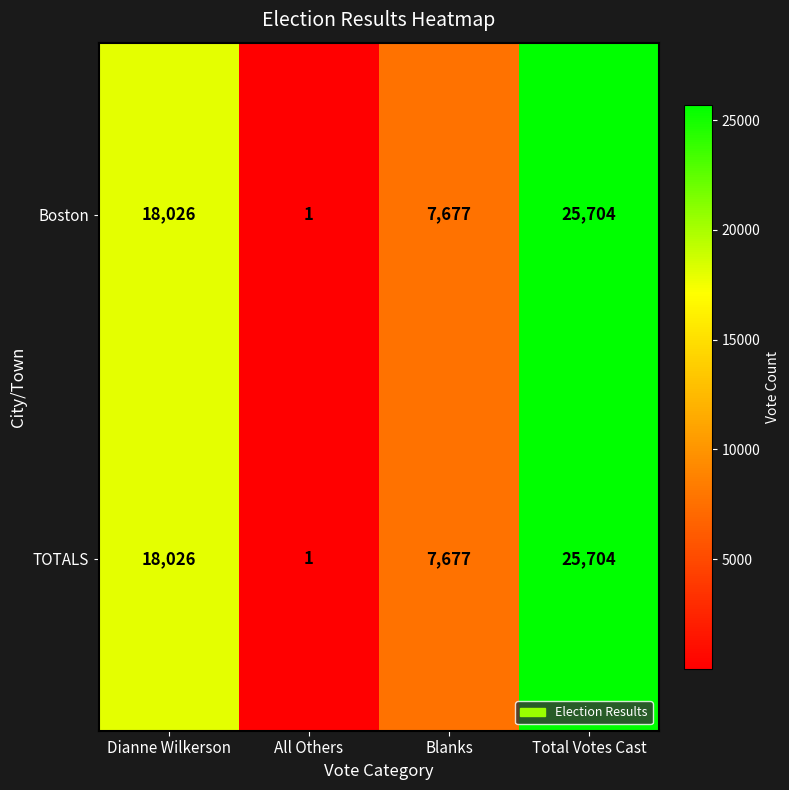

Reading left to right, extract all data points from this chart.

Boston: Dianne Wilkerson=18026	All Others=1	Blanks=7677	Total Votes Cast=25704
TOTALS: Dianne Wilkerson=18026	All Others=1	Blanks=7677	Total Votes Cast=25704